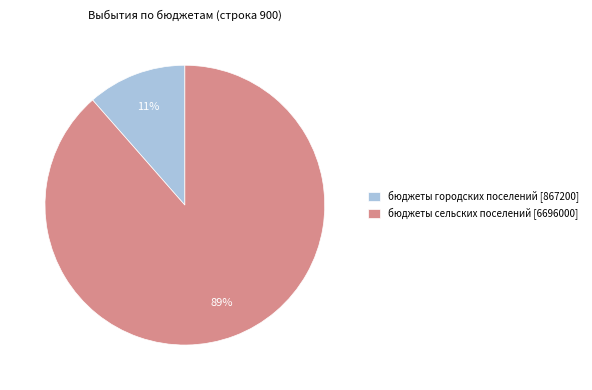

How many slices are in this pie chart?

2